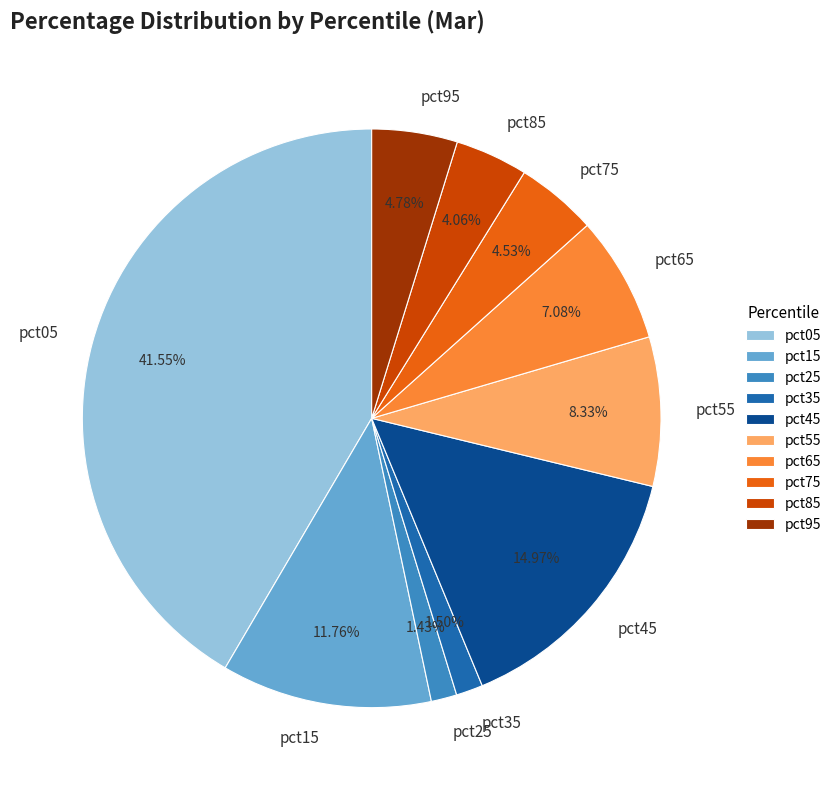

Is there a majority slice in this chart?

No